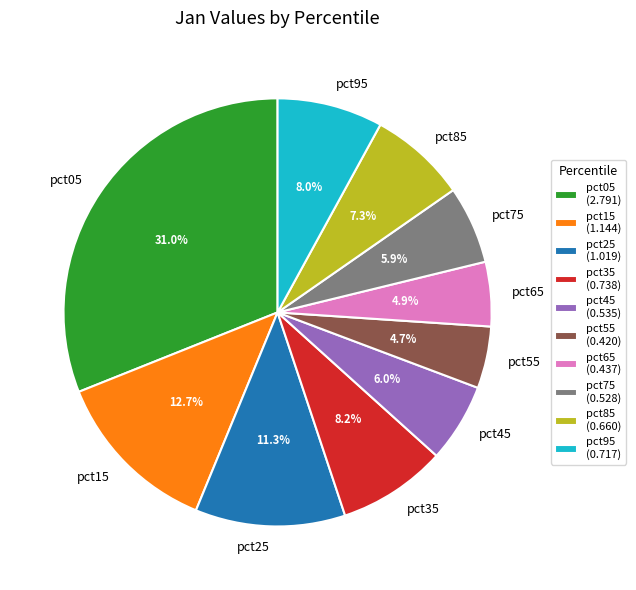

What percentage is NOT represented by pct15?

87.3%